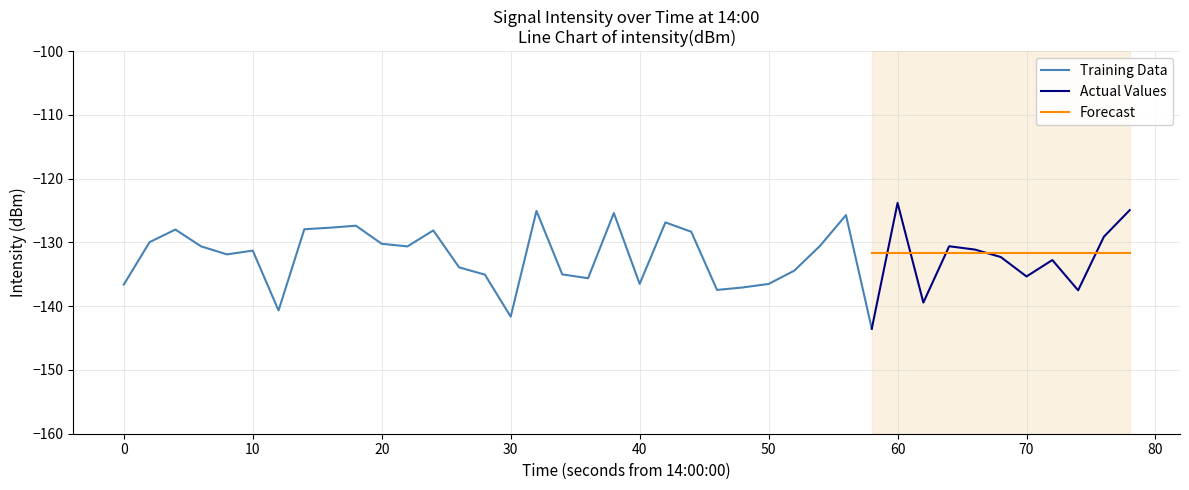

Rank the categories by value from highest to lowest.

30, 39, 16, 19, 28, 21, 9, 8, 7, 2, 12, 22, 38, 1, 10, 27, 32, 11, 3, 33, 5, 4, 34, 36, 13, 26, 17, 14, 35, 18, 20, 25, 0, 24, 23, 37, 31, 6, 15, 29